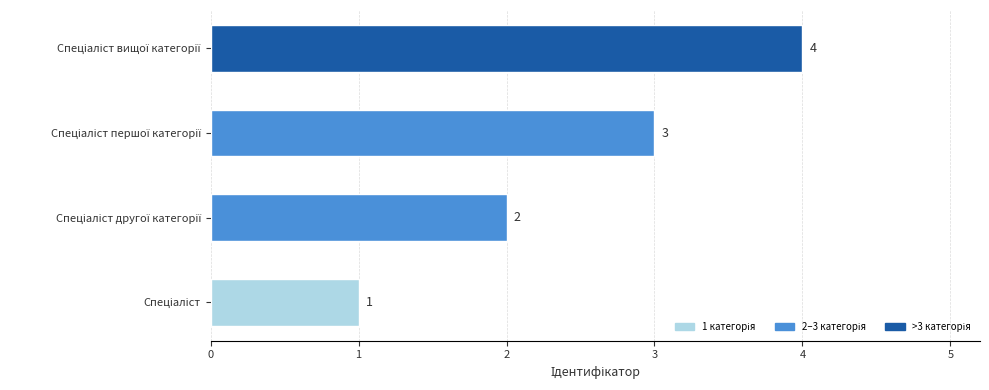

What is the greatest value displayed?

4